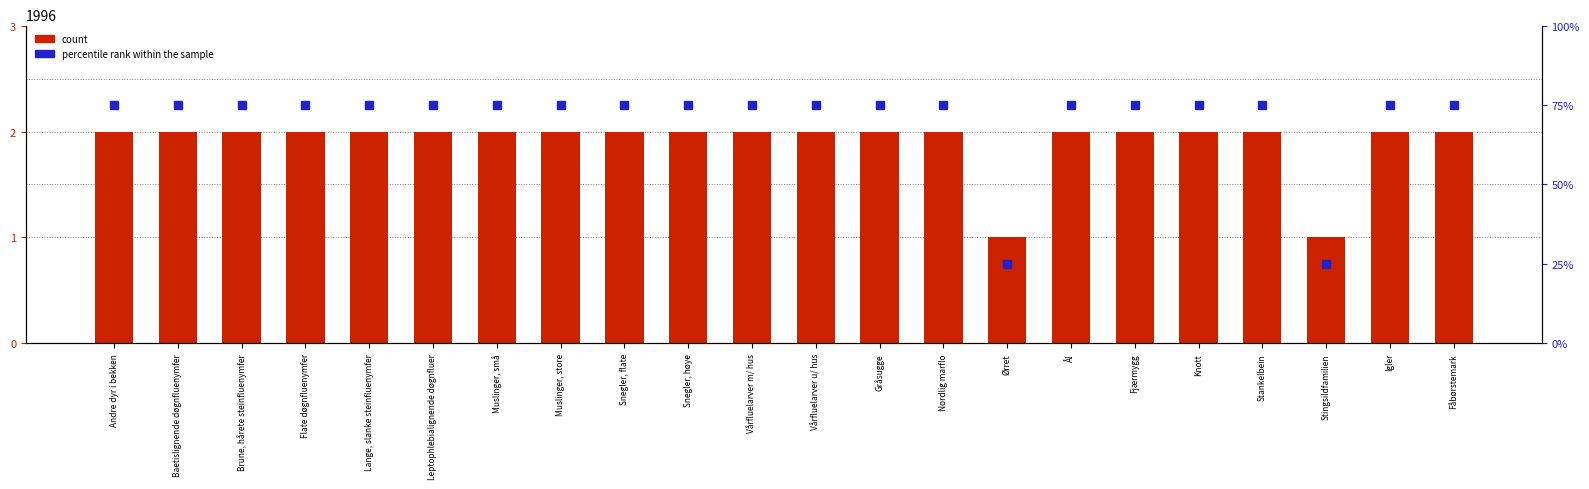

What is the total value across all series at Gråsugge?

77